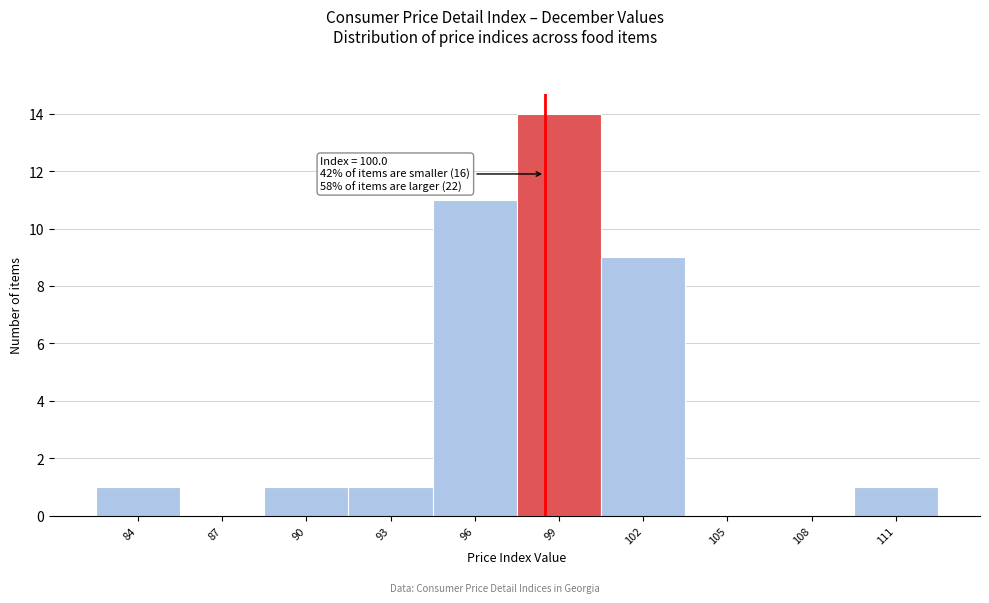

Reading left to right, transcribe all the data shown in this chart.

84=1	87=0	90=1	93=1	96=11	99=14	102=9	105=0	108=0	111=1